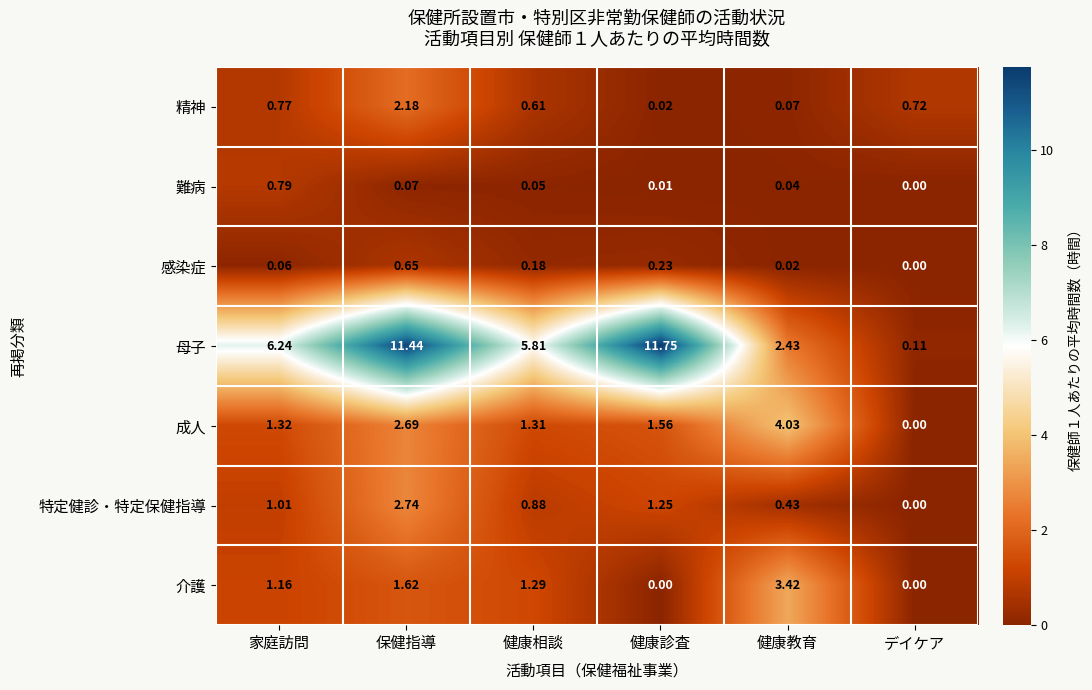

At which category is the sum across all series the highest?

保健指導